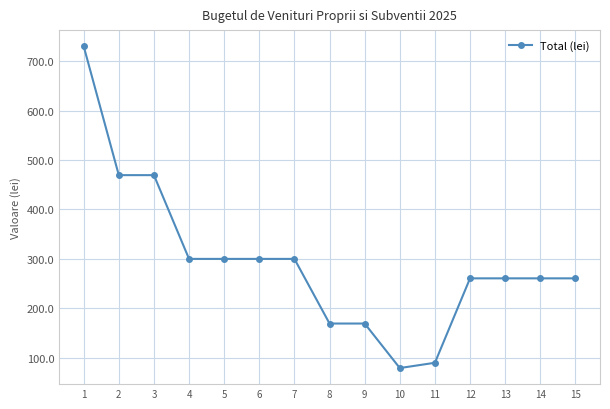

What is the ratio of the value at 10 to the value at 1?

0.1